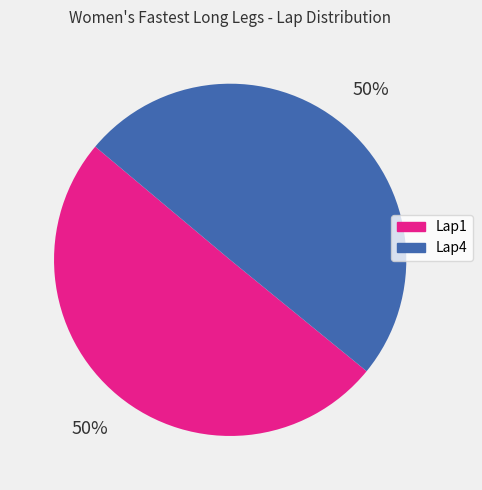

To the nearest percent, what portion does Lap1 represent?

50%